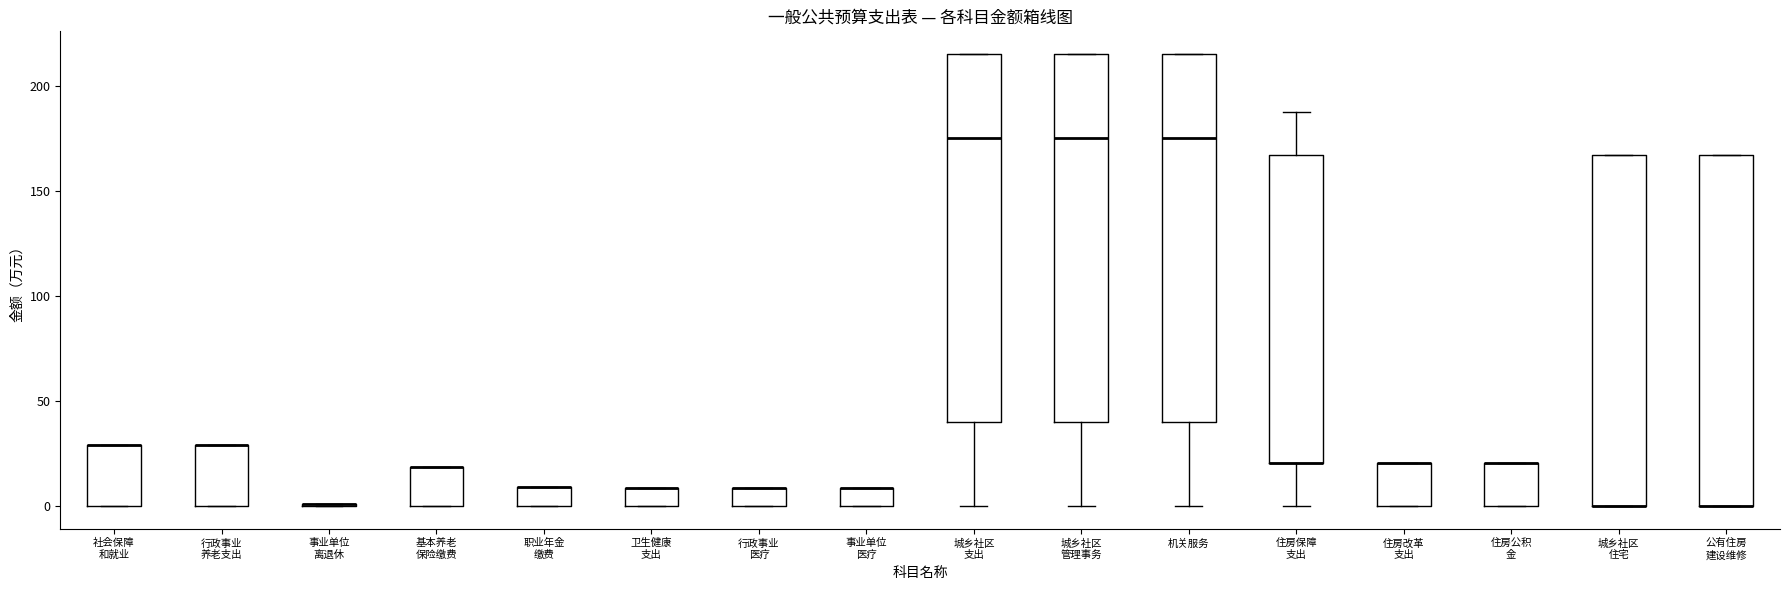

Reading left to right, transcribe this box plot: for each box, give where its median line is, the range the box spans, and where its two whiskers end, as read against the y-axis. The values are not printed on the chart, so give them approximately, as read against the axis.

社会保障 和就业: median 30 (drawn on the box's upper edge), box 0 to 30, whiskers 0 to 30
行政事业 养老支出: median 30 (drawn on the box's upper edge), box 0 to 30, whiskers 0 to 30
事业单位 离退休: box collapsed to a line at 0, whiskers 0 to 0
基本养老 保险缴费: median 20 (drawn on the box's upper edge), box 0 to 20, whiskers 0 to 20
职业年金 缴费: median 10 (drawn on the box's upper edge), box 0 to 10, whiskers 0 to 10
卫生健康 支出: median 10 (drawn on the box's upper edge), box 0 to 10, whiskers 0 to 10
行政事业 医疗: median 10 (drawn on the box's upper edge), box 0 to 10, whiskers 0 to 10
事业单位 医疗: median 10 (drawn on the box's upper edge), box 0 to 10, whiskers 0 to 10
城乡社区 支出: median 175, box 40 to 215, whiskers 0 to 215
城乡社区 管理事务: median 175, box 40 to 215, whiskers 0 to 215
机关服务: median 175, box 40 to 215, whiskers 0 to 215
住房保障 支出: median 20 (drawn on the box's lower edge), box 20 to 165, whiskers 0 to 190
住房改革 支出: median 20 (drawn on the box's upper edge), box 0 to 20, whiskers 0 to 20
住房公积 金: median 20 (drawn on the box's upper edge), box 0 to 20, whiskers 0 to 20
城乡社区 住宅: median 0 (drawn on the box's lower edge), box 0 to 165, whiskers 0 to 165
公有住房 建设维修: median 0 (drawn on the box's lower edge), box 0 to 165, whiskers 0 to 165